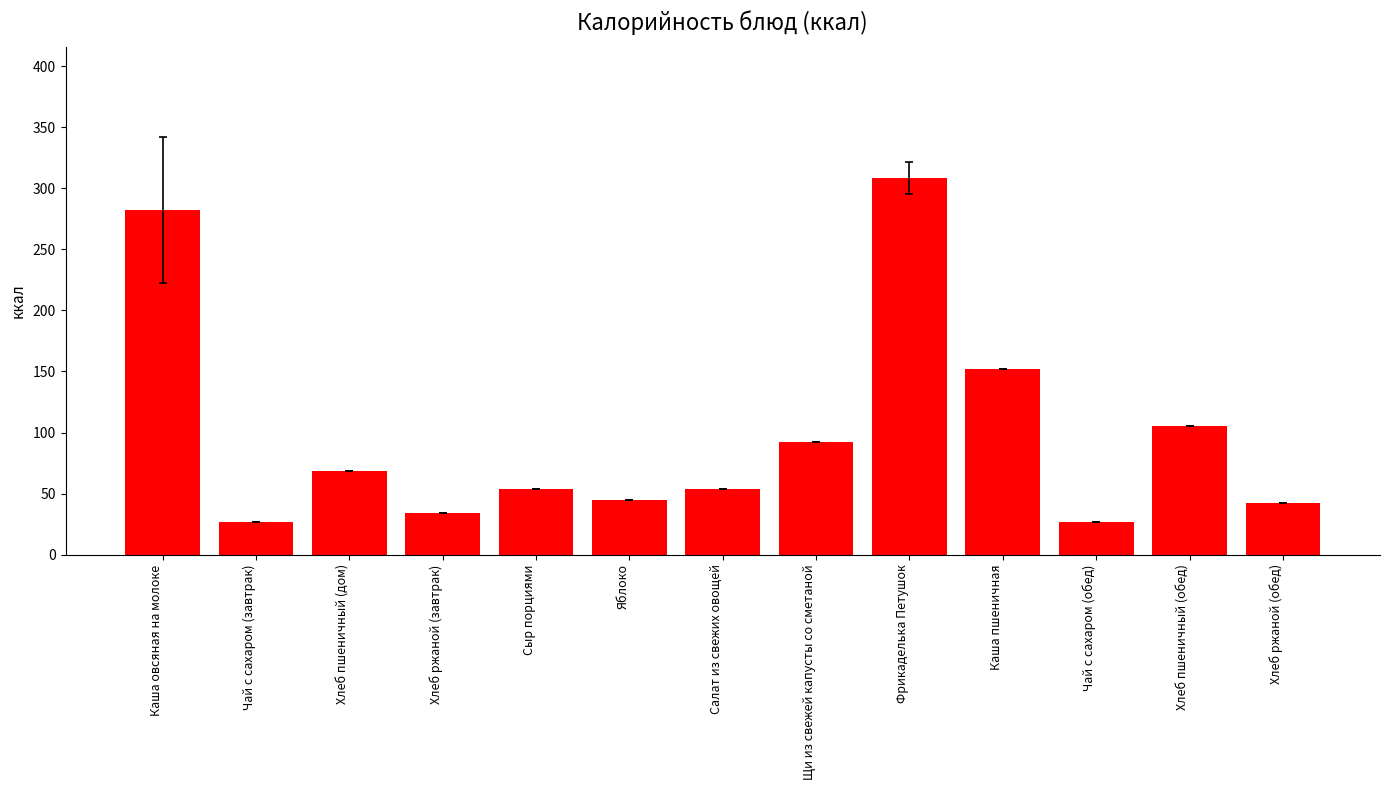

What is the value of the 10th bar from the left?

152.4